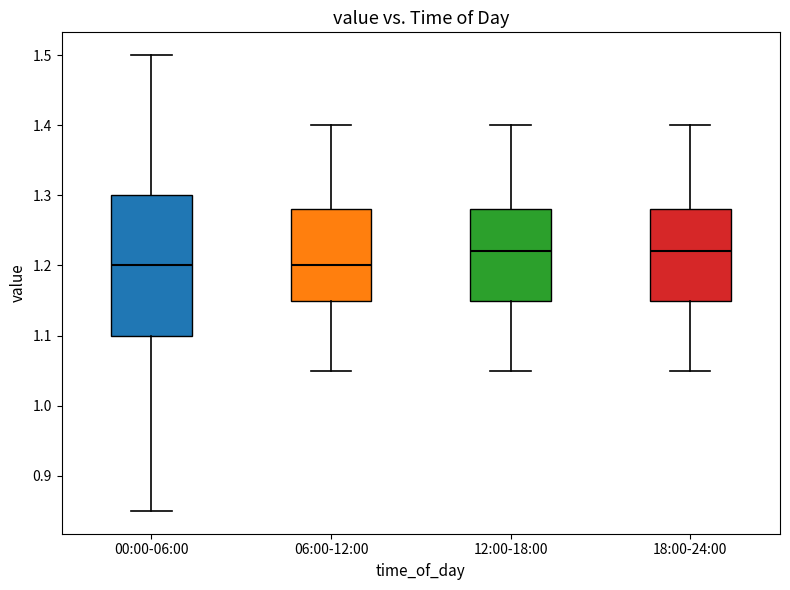

Which box is the tallest, from its lower edge to its upper edge?

00:00-06:00